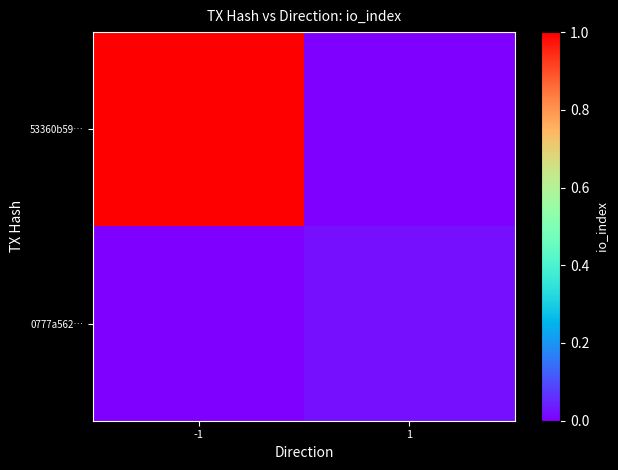

Reading left to right, what are all the values shown in this chart?

53360b59…: -1=1.0	1=0.0
0777a562…: -1=0.0	1=0.0